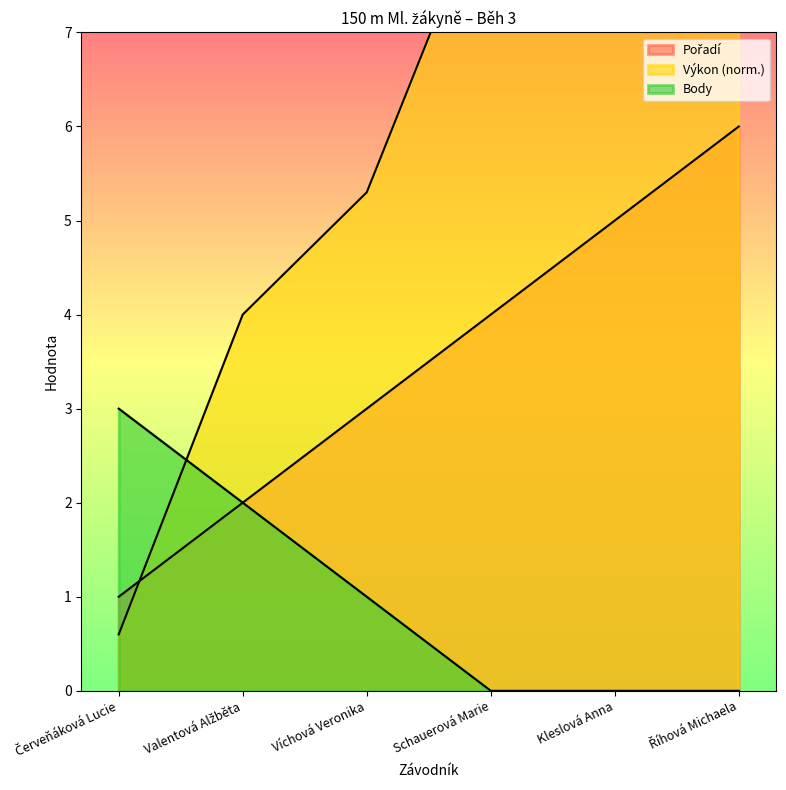

What is the difference between the second highest and minimum values in the Výkon series?

9.2